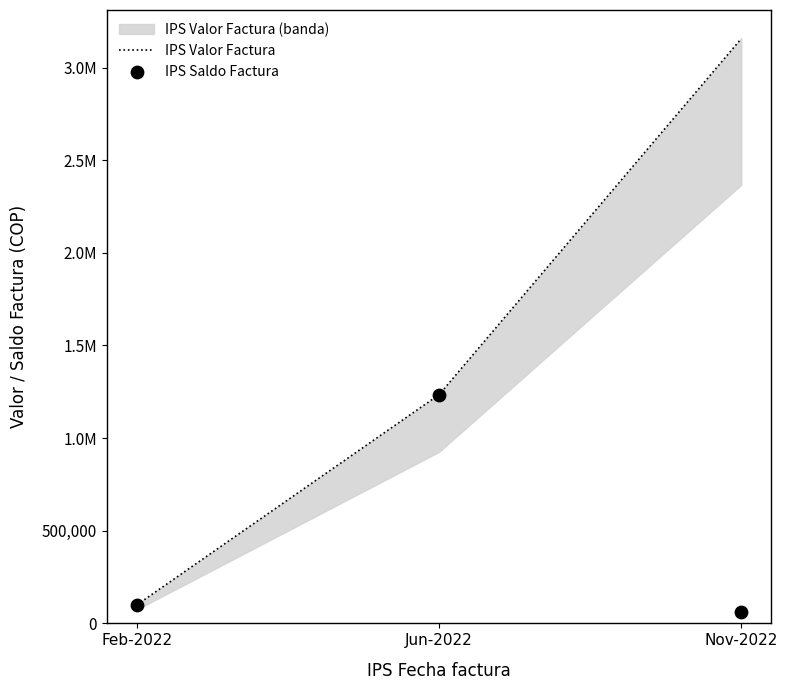

What are all the series names shown in the legend?

IPS Valor Factura, IPS Saldo Factura